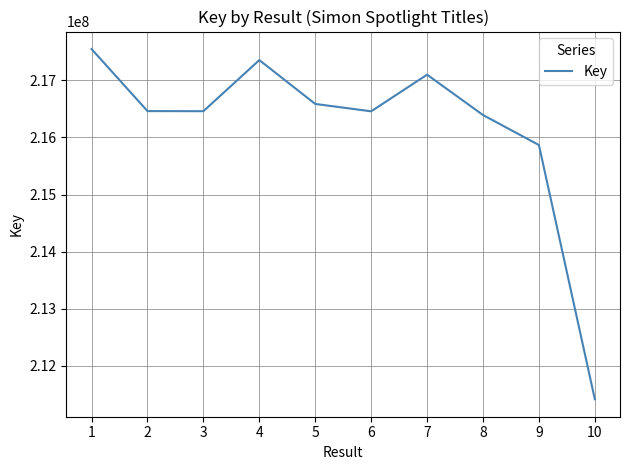

Does the chart have visible grid lines?

Yes